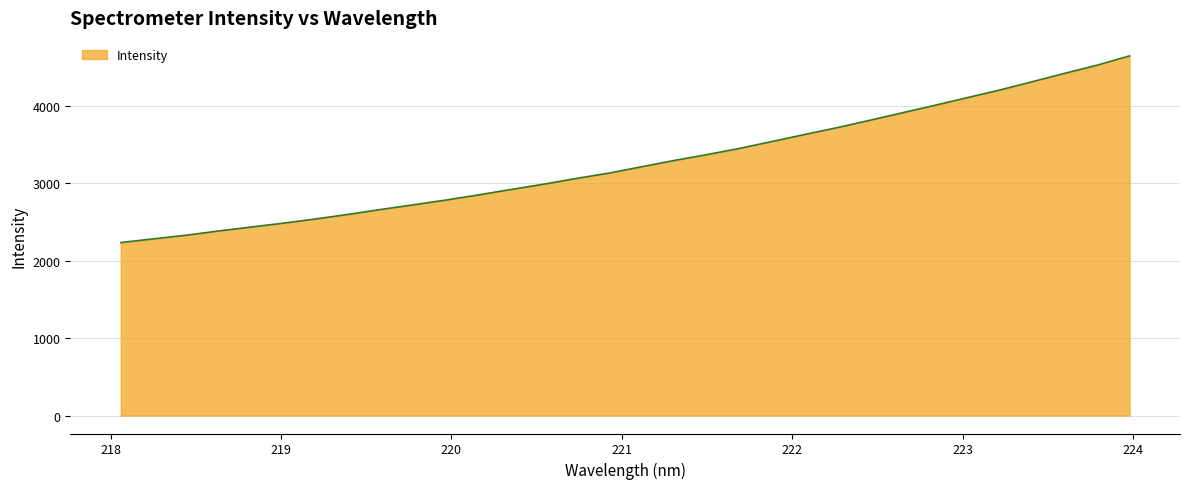

What is the maximum value shown in the chart?

4640.6